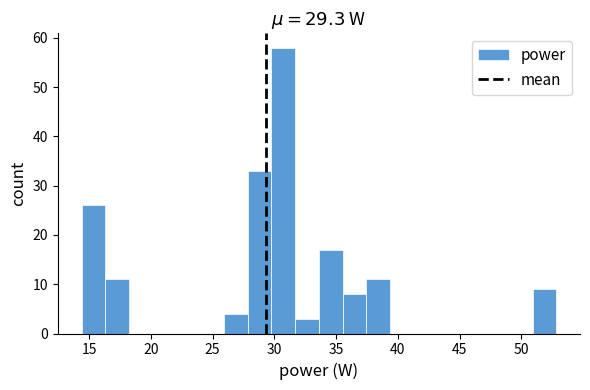

Read against the x-axis, roughly where is the centre of the tallest bar?

30.5